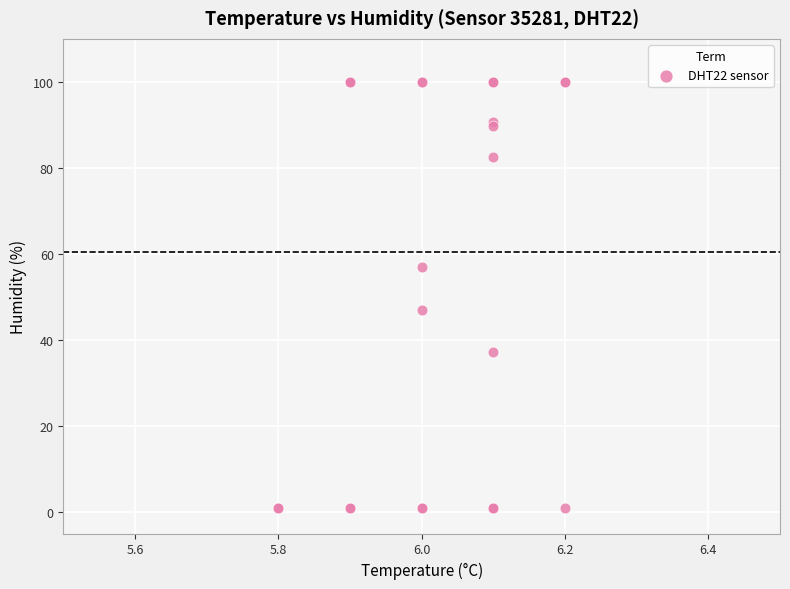

What Y value in the scatter plot is closest to 50?

46.9